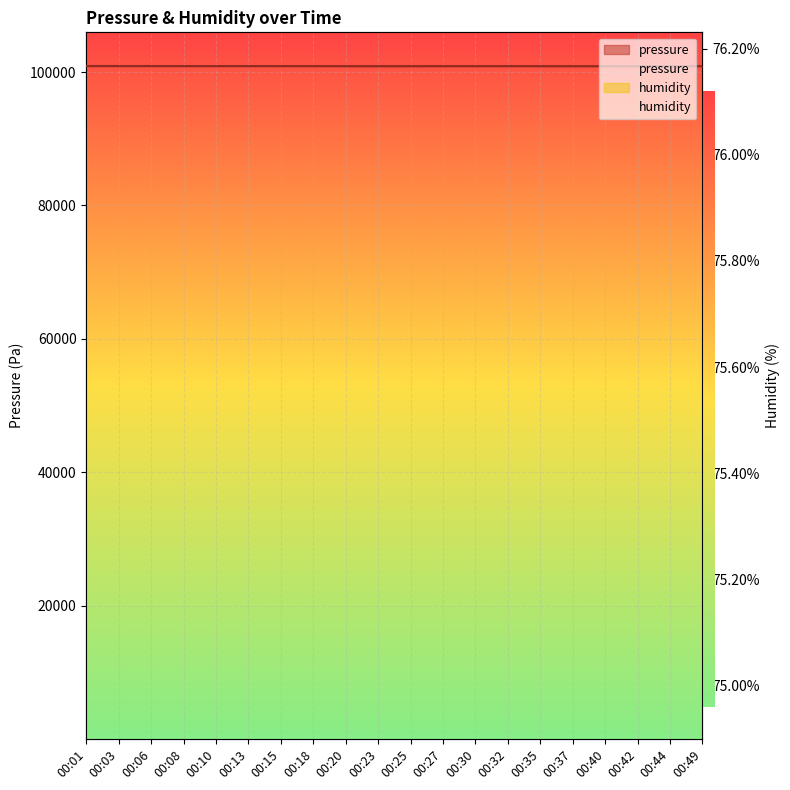

At which category is the sum across all series the highest?

00:01